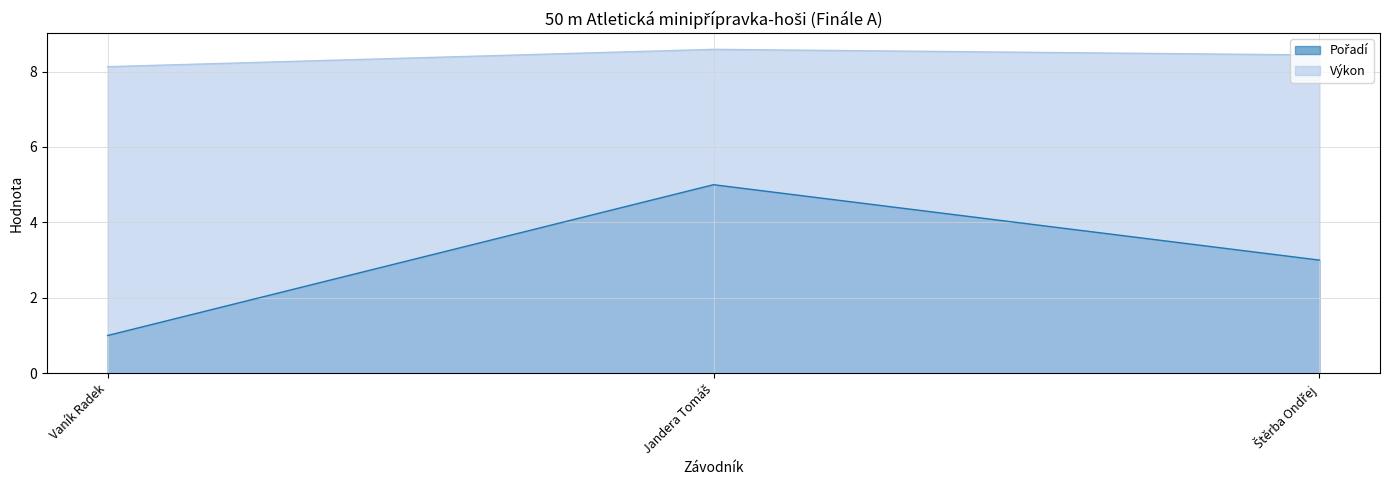

Rank the categories by Výkon value from lowest to highest.

Vaník Radek, Štěrba Ondřej, Jandera Tomáš